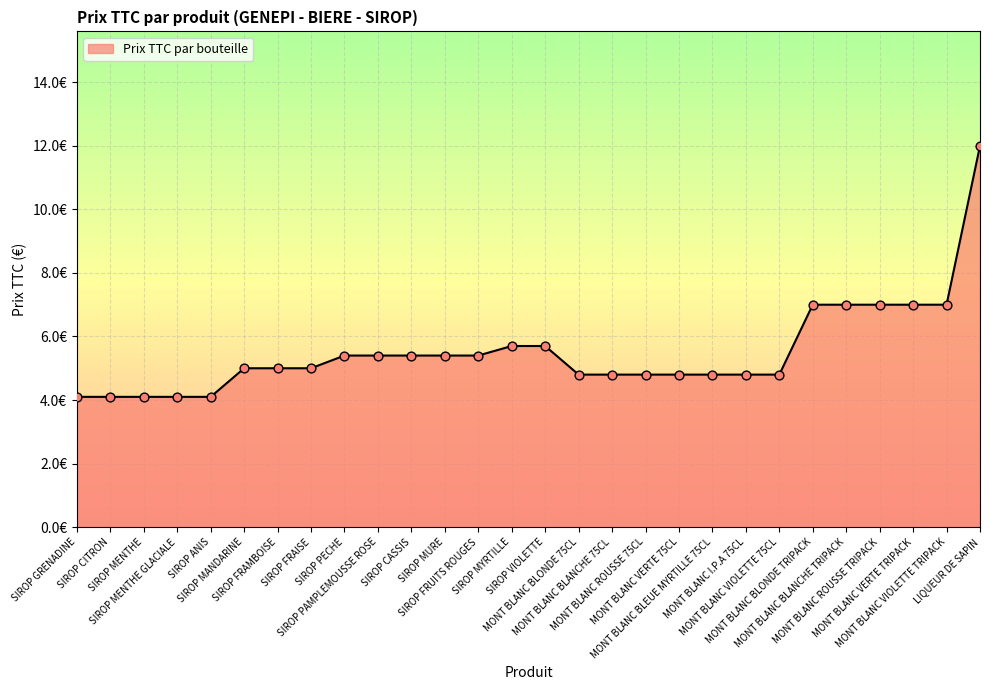

Approximately how many times larger is the value at SIROP FRUITS ROUGES compared to SIROP PAMPLEMOUSSE ROSE?

1.0